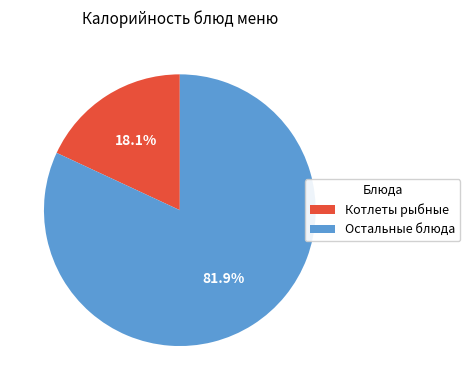

Is there any slice that represents more than half of the pie?

Yes